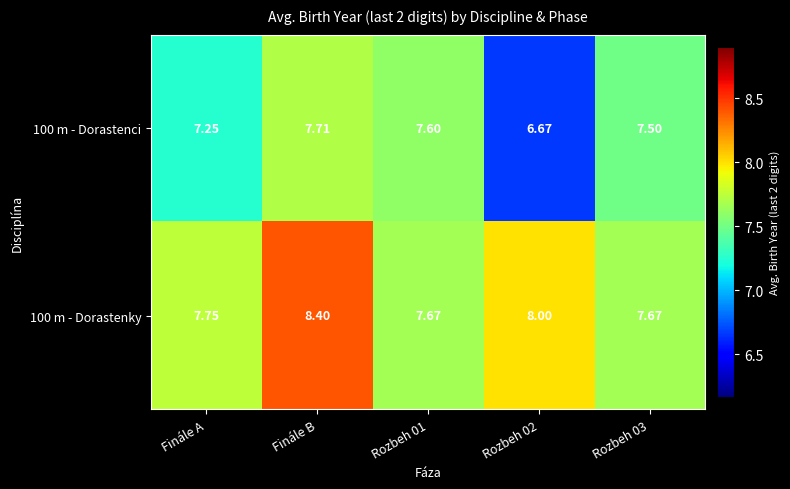

At which category is the sum across all series the highest?

Finále B